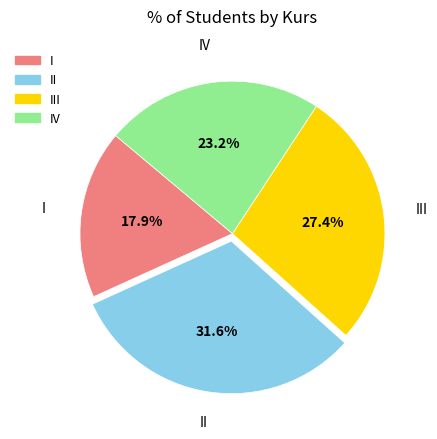

Does any single category account for the majority?

No